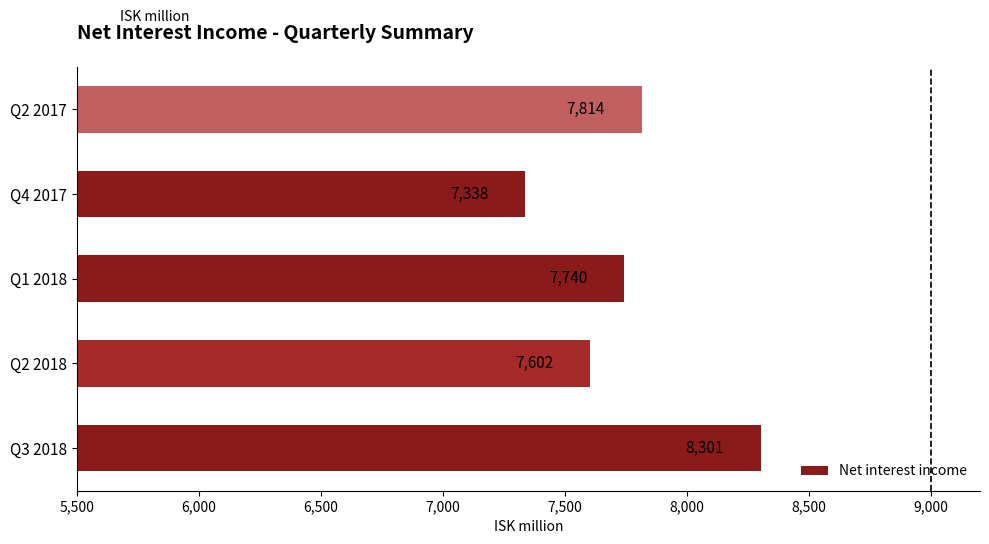

What is the difference between the maximum and second lowest values?

698.7